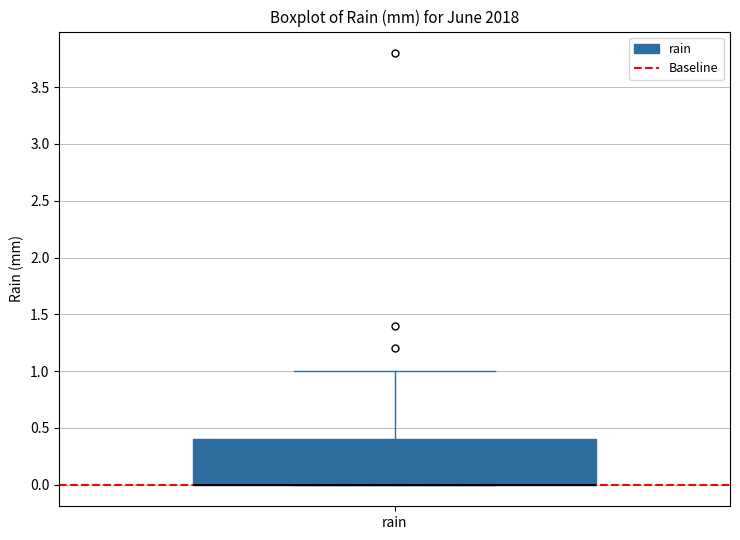

Read this box plot against the y-axis: the position of the median line, the range covered by the box, and the ends of both whiskers. The values are not printed on the chart, so give them approximately, as read against the axis.

median 0.0 (drawn on the box's lower edge), box 0.0 to 0.4, whiskers 0.0 to 1.0